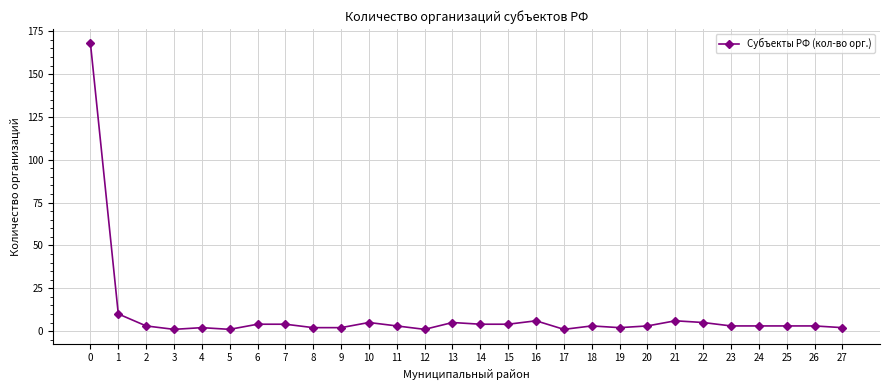

Read the value at 0, to the nearest 50.

150